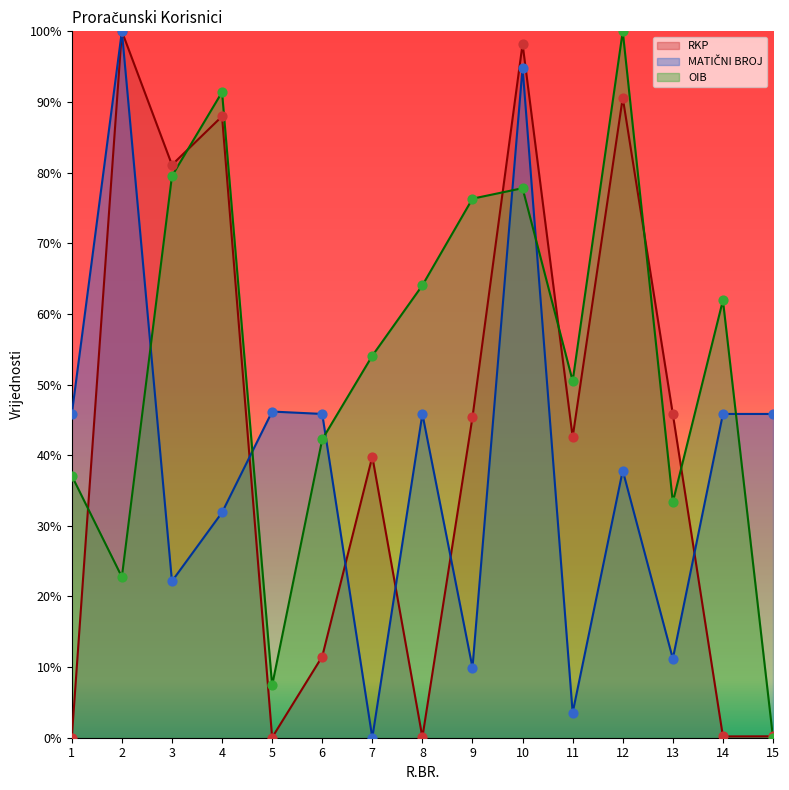

Which series has the largest total across all categories?

OIB